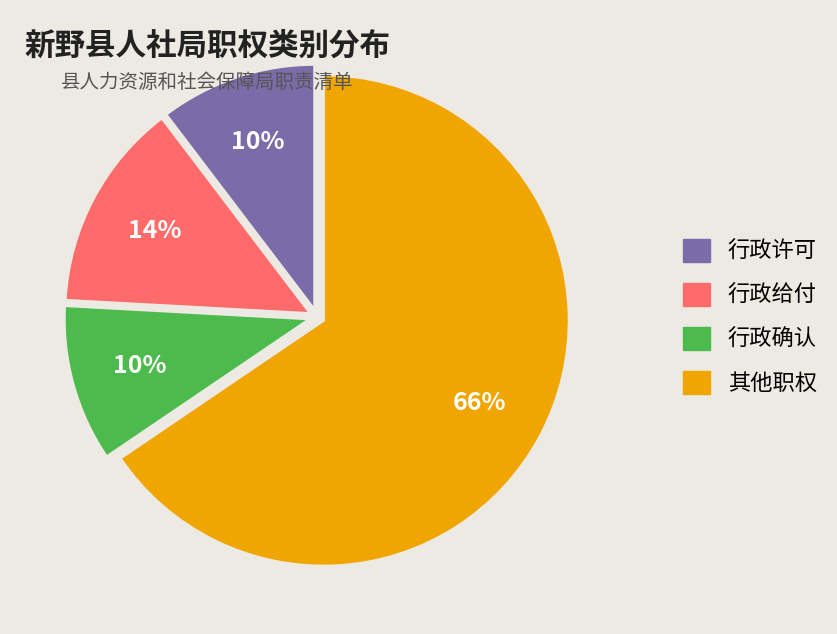

To the nearest percent, what portion does 行政许可 represent?

10%